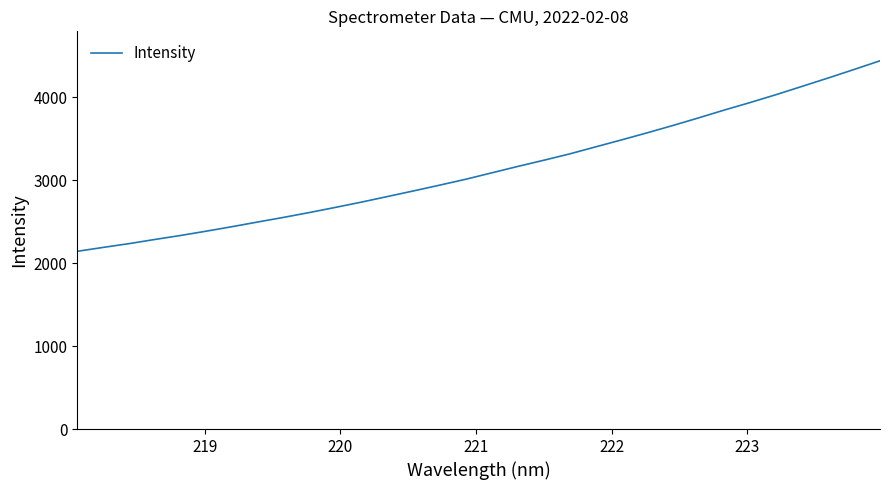

What is the difference between the maximum and minimum values?

2295.9